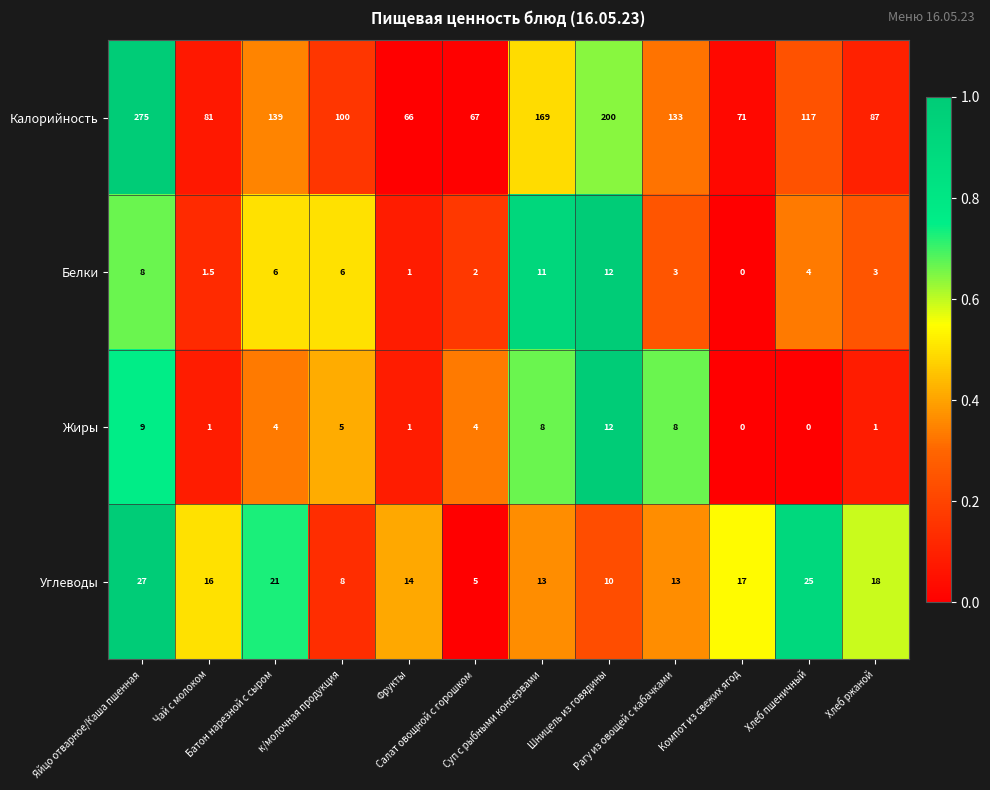

How many data points in Жиры are less than 4?

5